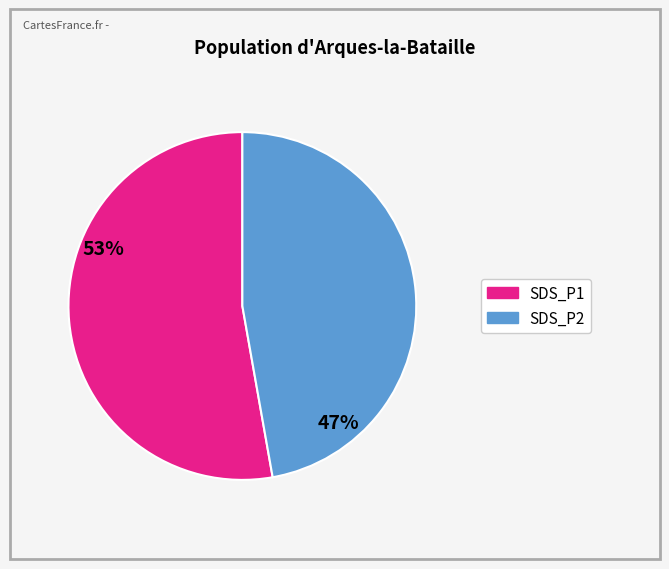

Rank the categories by value from highest to lowest.

SDS_P1, SDS_P2